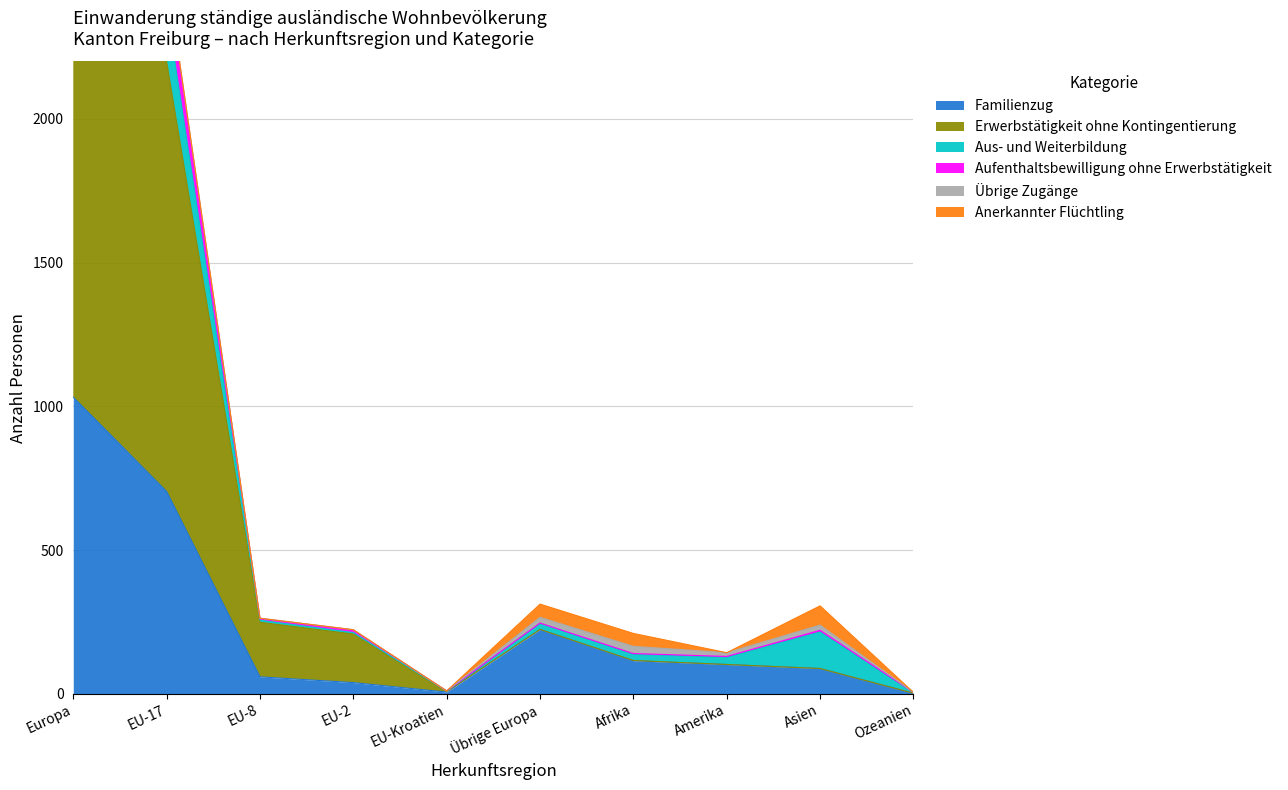

Where is Aufenthaltsbewilligung ohne Erwerbstätigkeit nearest to the value 1622?

EU-17